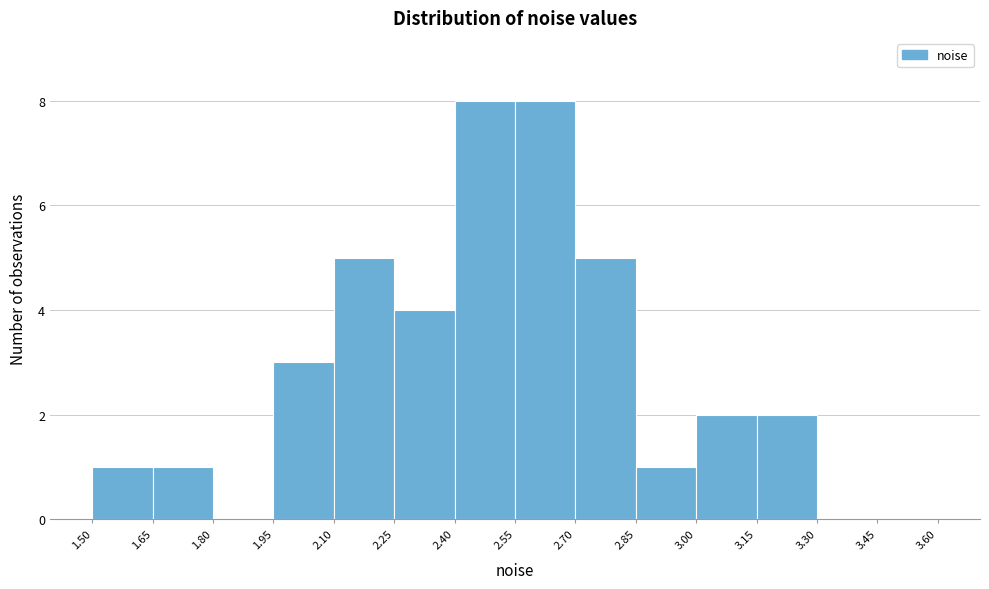

Reading left to right, list every bar in this chart as the range it spans on the x-axis followed by its height. The values are not printed on the chart, so give them approximately, as read against the axis.

1.50 to 1.65: 1
1.65 to 1.80: 1
1.80 to 1.95: 0
1.95 to 2.10: 3
2.10 to 2.25: 5
2.25 to 2.40: 4
2.40 to 2.55: 8
2.55 to 2.70: 8
2.70 to 2.85: 5
2.85 to 3.00: 1
3.00 to 3.15: 2
3.15 to 3.30: 2
3.30 to 3.45: 0
3.45 to 3.60: 0